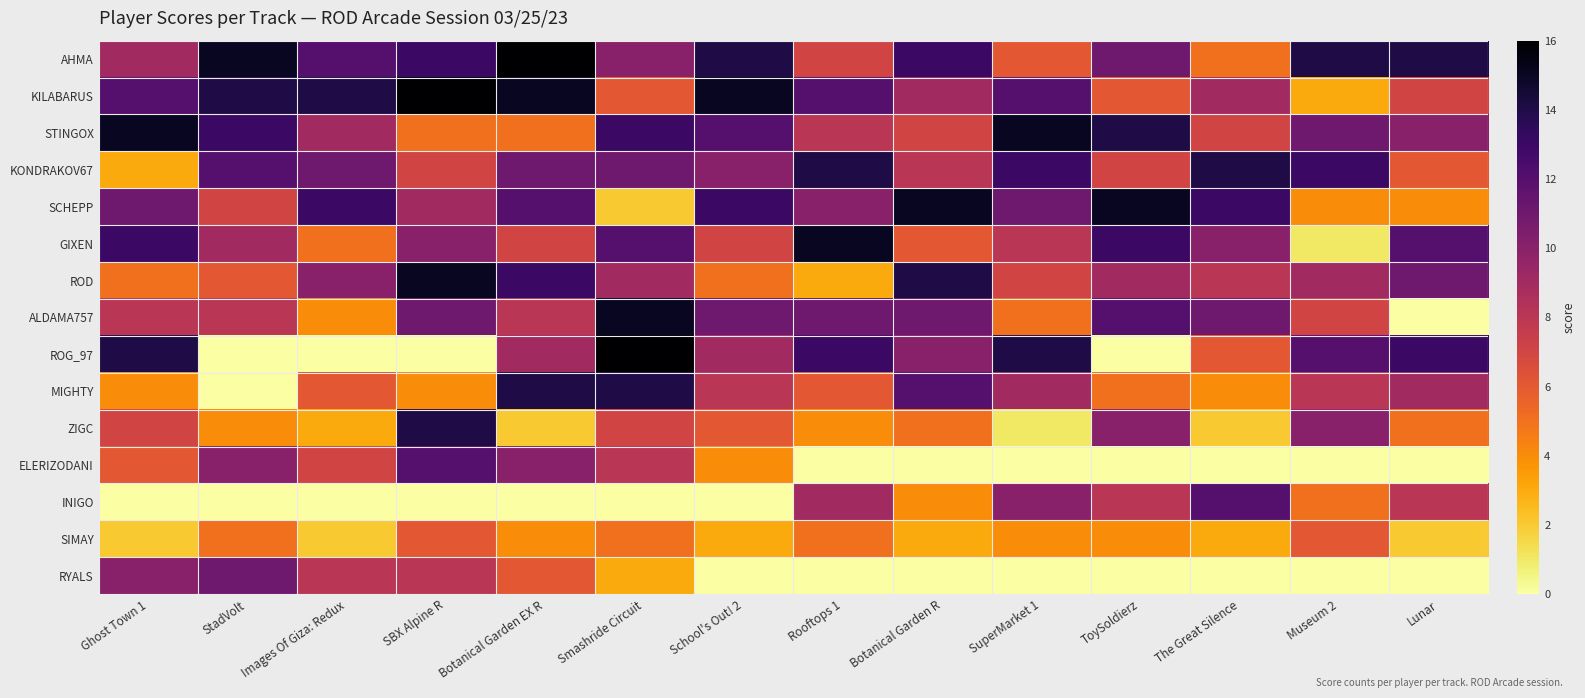

At how many categories does at least one series exceed 10?

14